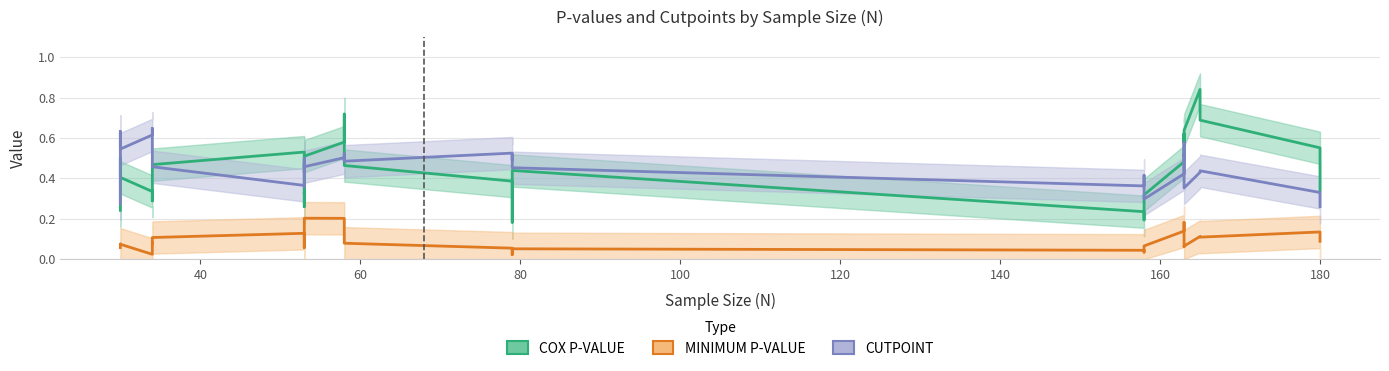

How many categories are shown in the chart?

40